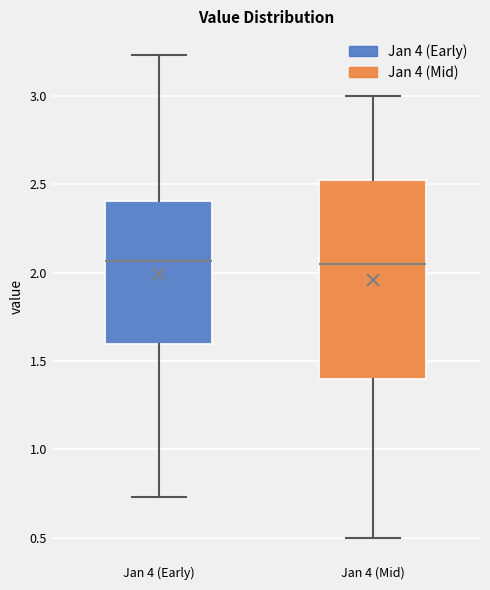

Reading left to right, transcribe this box plot: for each box, give where its median line is, the range the box spans, and where its two whiskers end, as read against the y-axis. The values are not printed on the chart, so give them approximately, as read against the axis.

Jan 4 (Early): median 2.05, box 1.60 to 2.40, whiskers 0.75 to 3.25
Jan 4 (Mid): median 2.05, box 1.40 to 2.55, whiskers 0.50 to 3.00